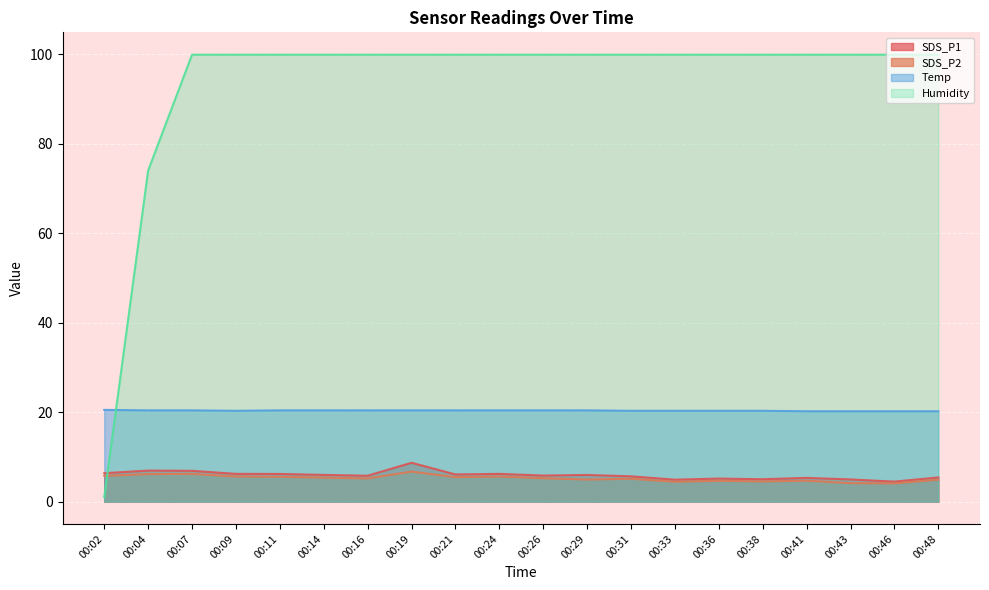

Which series has the largest range (max minus min)?

Humidity